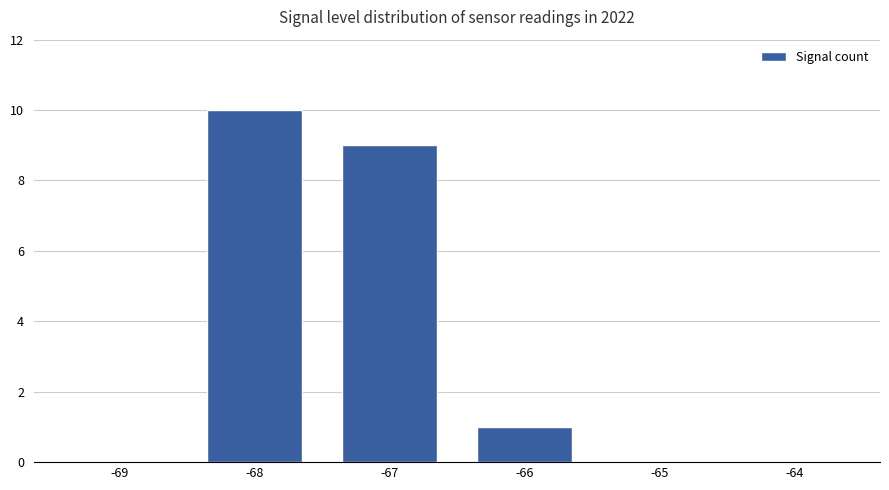

Reading left to right, list all the values displayed in this chart.

0	10	9	1	0	0